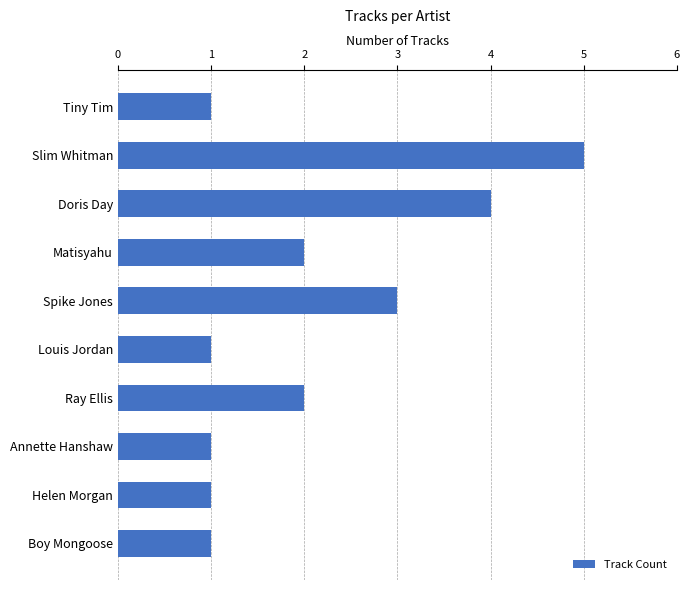

Reading top to bottom, list all the values displayed in this chart.

1	5	4	2	3	1	2	1	1	1